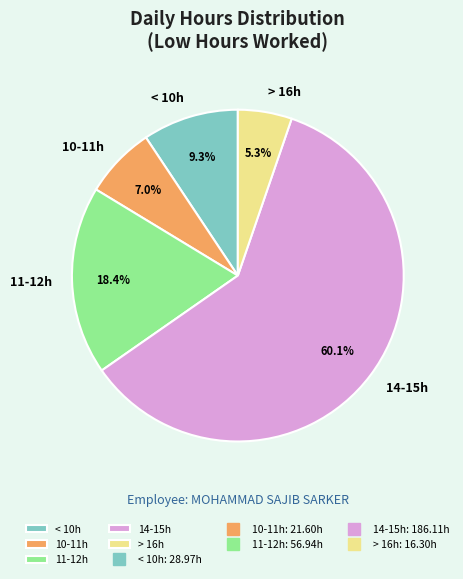

Count the number of slices in the pie.

5